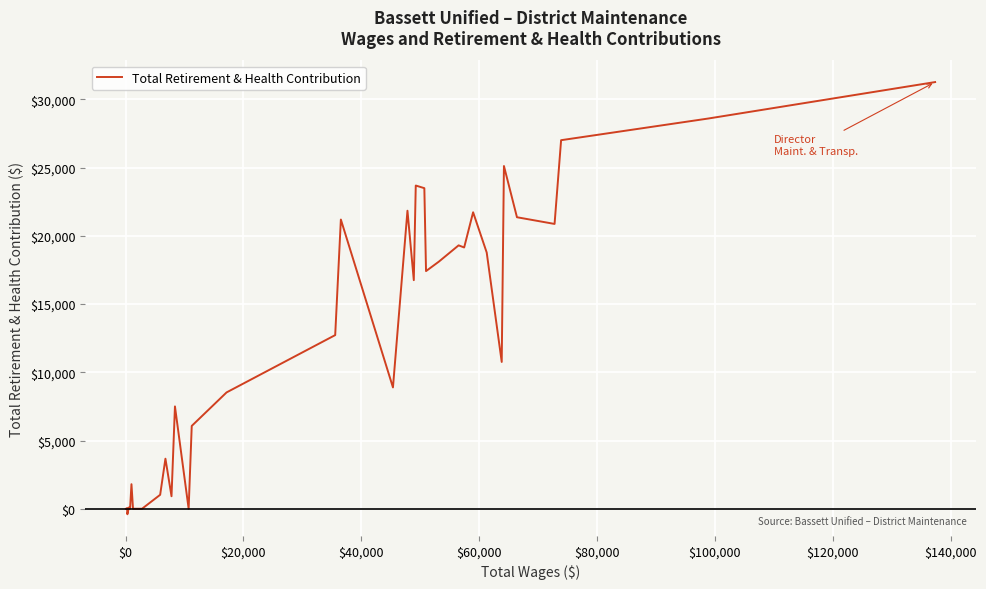

What is the difference between the second highest and minimum values?

29005